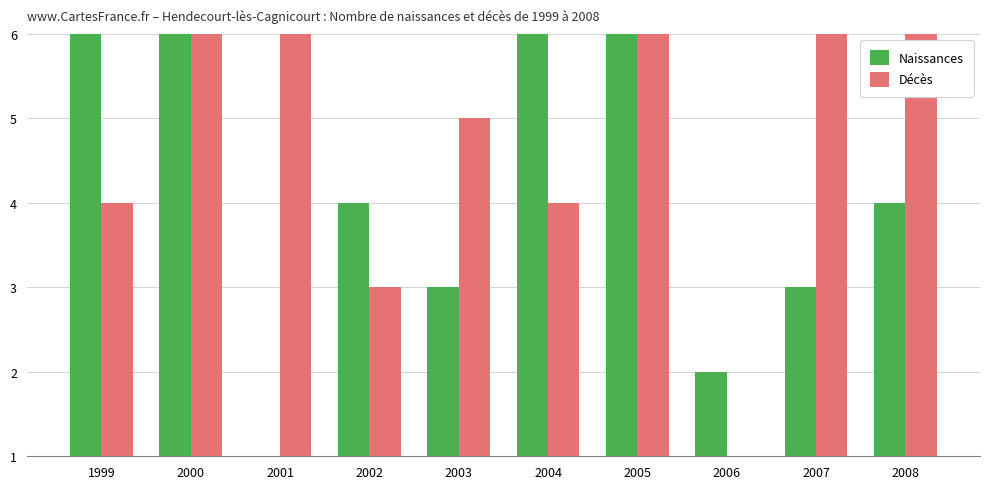

The Décès series shows 5 at 2002. True or false?

False